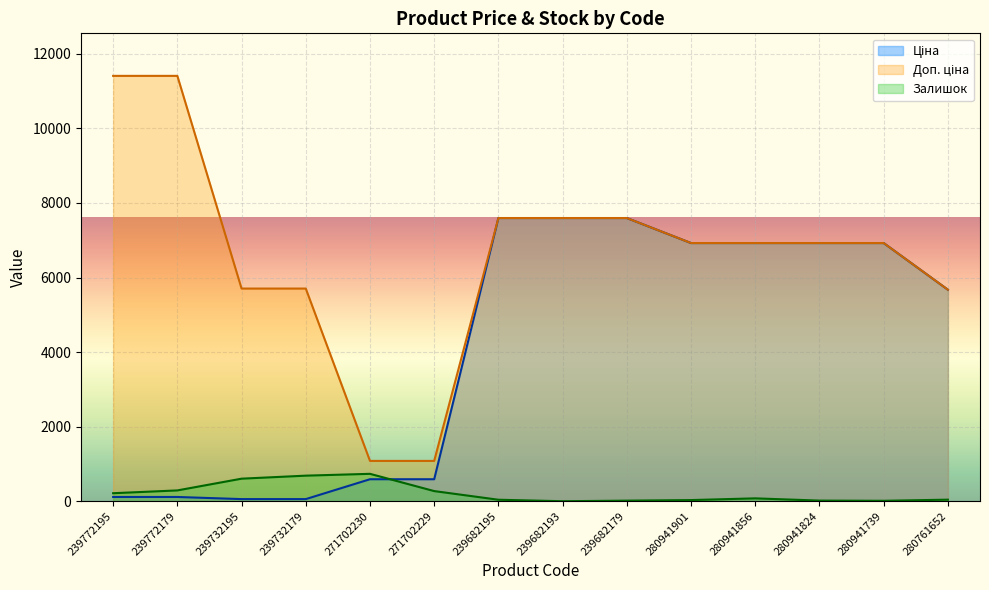

Does the chart display data point markers on the line(s)?

No